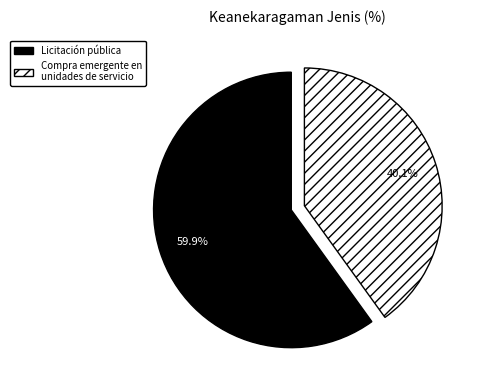

What percentage is the Licitación pública slice, to the nearest percent?

60%